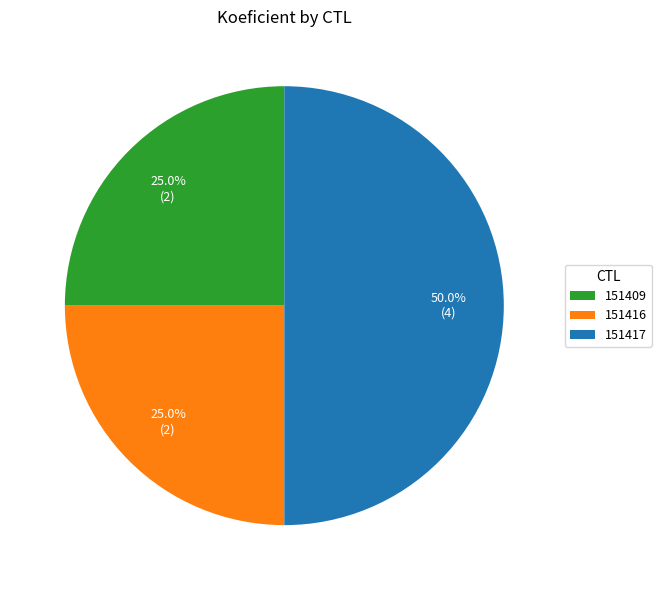

To the nearest percent, what is the difference between the 151417 and 151416 slice percentages?

25%